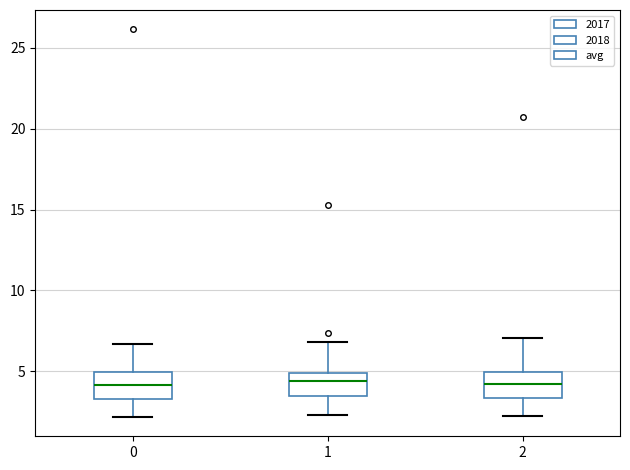

Reading left to right, transcribe this box plot: for each box, give where its median line is, the range the box spans, and where its two whiskers end, as read against the y-axis. The values are not printed on the chart, so give them approximately, as read against the axis.

0: median 4.0, box 3.5 to 5.0, whiskers 2.0 to 6.5
1: median 4.5, box 3.5 to 5.0, whiskers 2.5 to 7.0
2: median 4.0, box 3.5 to 5.0, whiskers 2.0 to 7.0